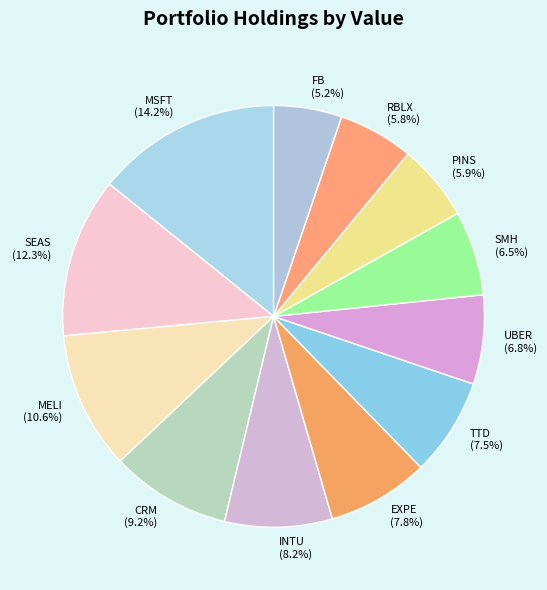

To the nearest percent, what portion does EXPE represent?

8%